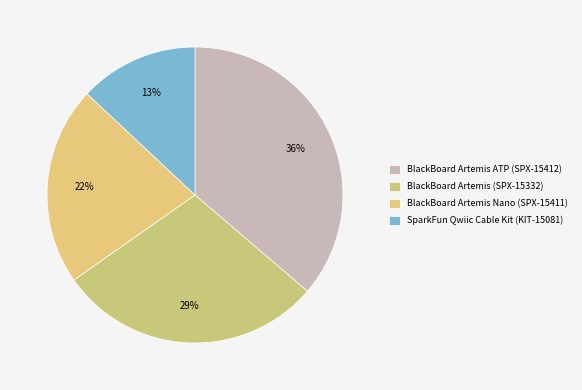

How many slices are in this pie chart?

4